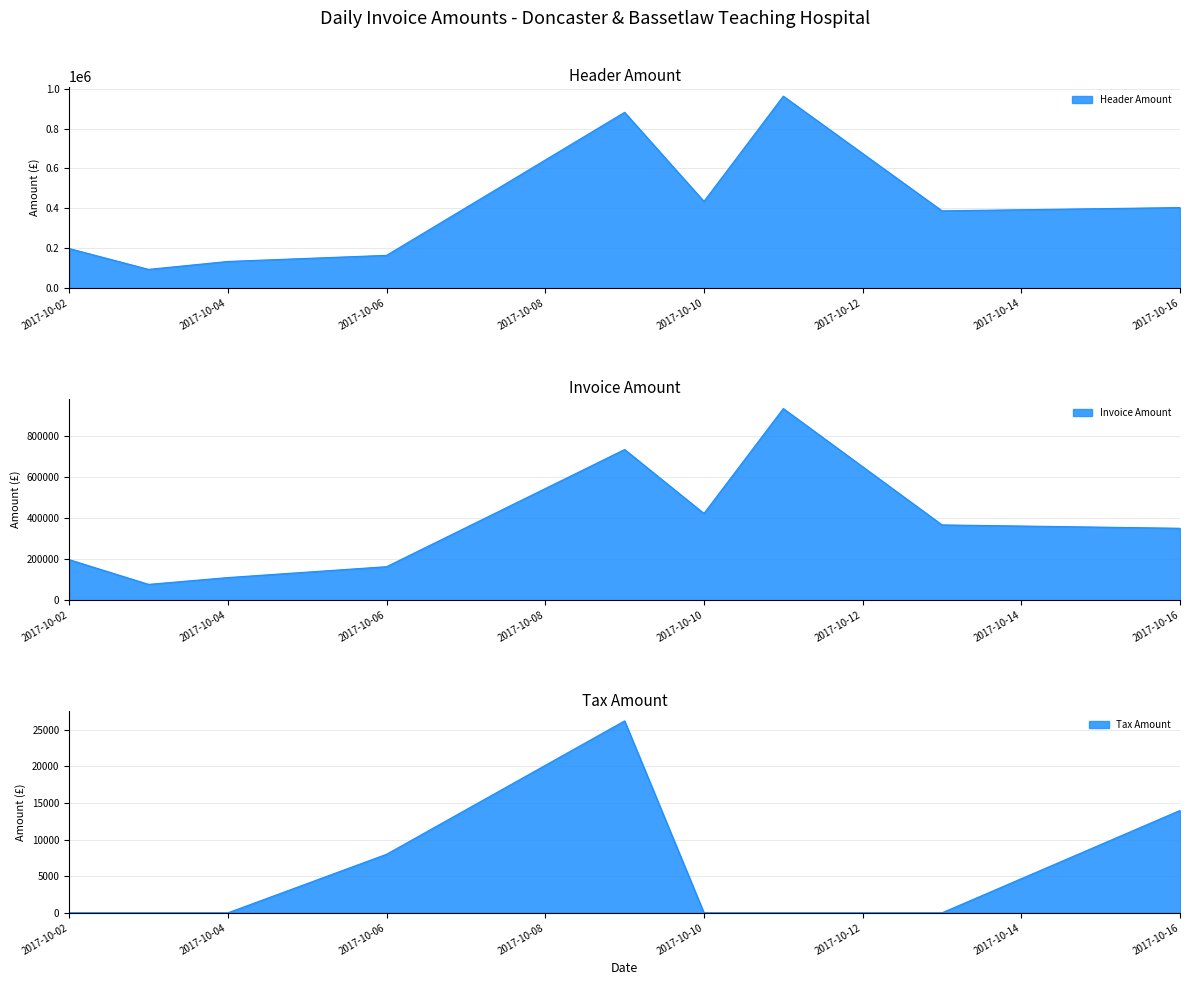

Reading right to left, what are all the values shown in this chart?

Header Amount: 403781.9	387338.4	962303.8	434631.4	881280.8	164229.0	133576.9	93780.0	198310.3
Invoice Amount: 350958.6	367337.4	933131.8	422869.3	733862.1	164229.0	111314.1	78150.0	198310.3
Tax Amount: 13984.0	0.0	0.0	0.0	26216.8	8000.0	0.0	0.0	0.0